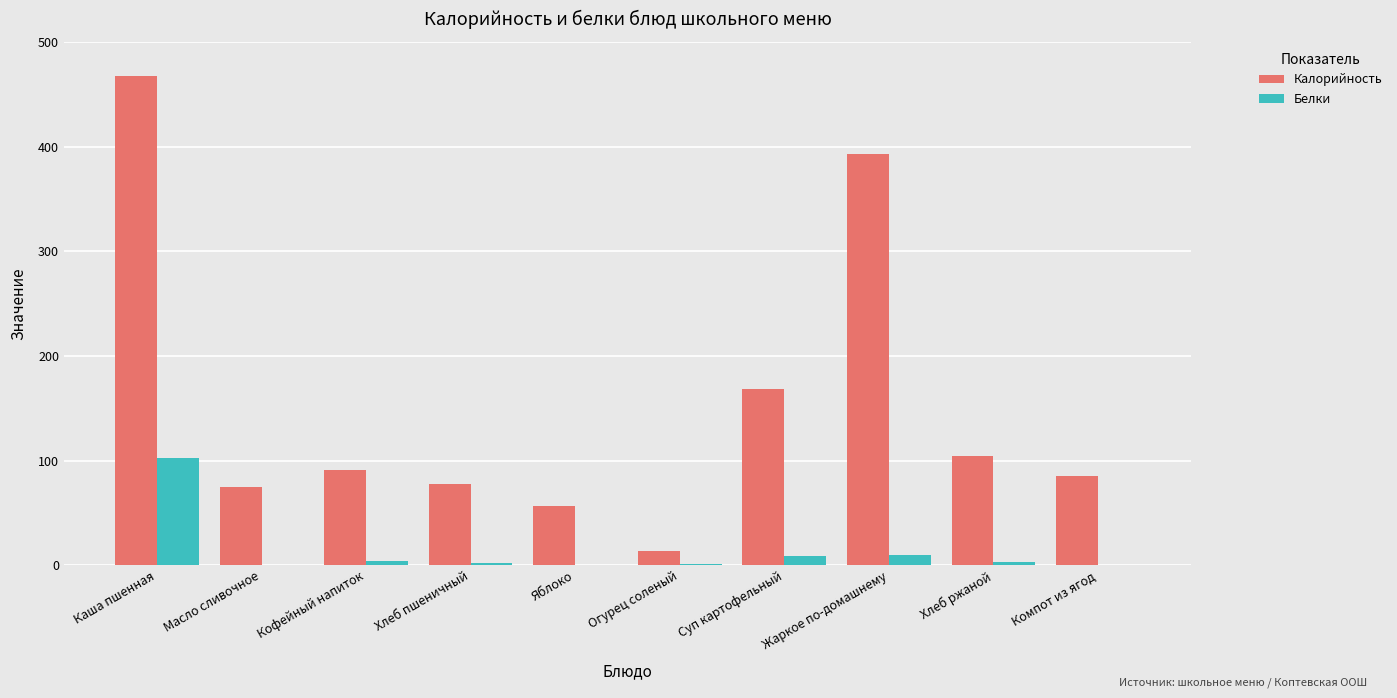

How many series are shown in this chart?

2